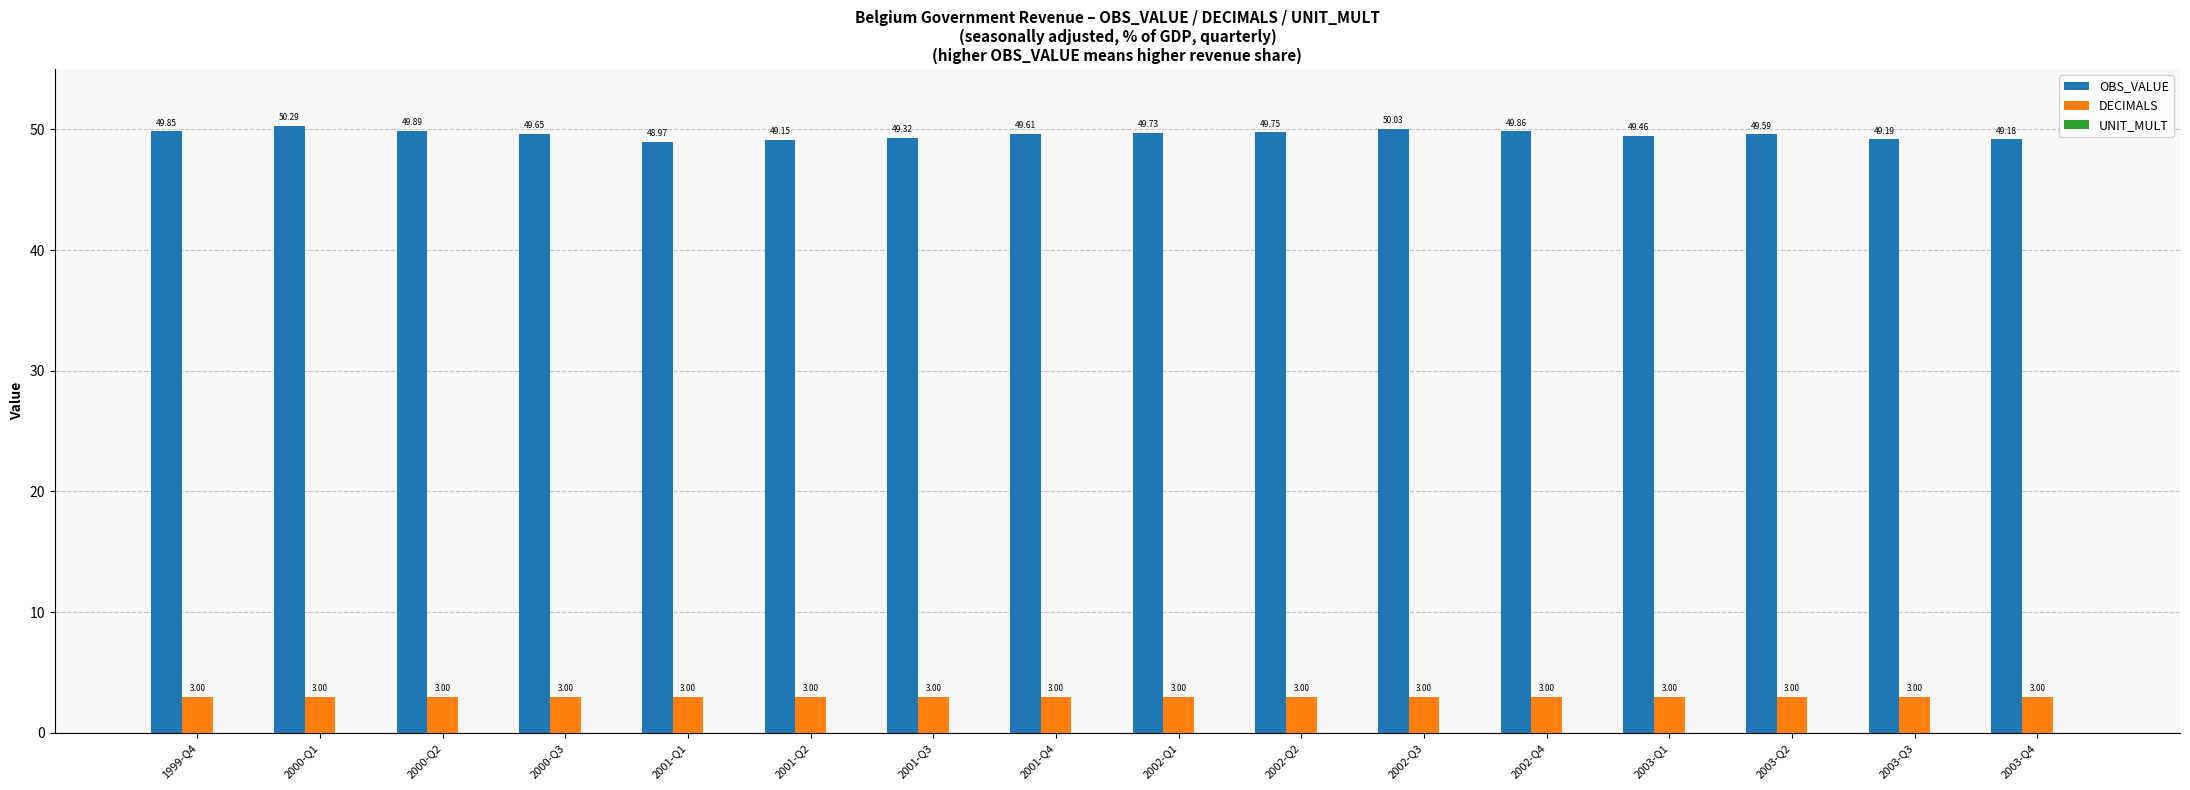

What is the label of the 12th bar from the right?

2001-Q1